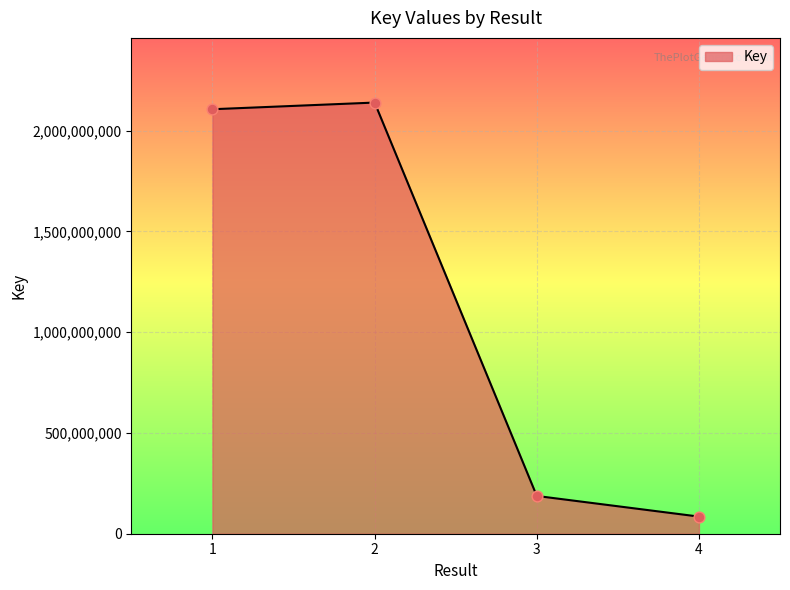

What is the change in value from 3 to 4?

-102401316